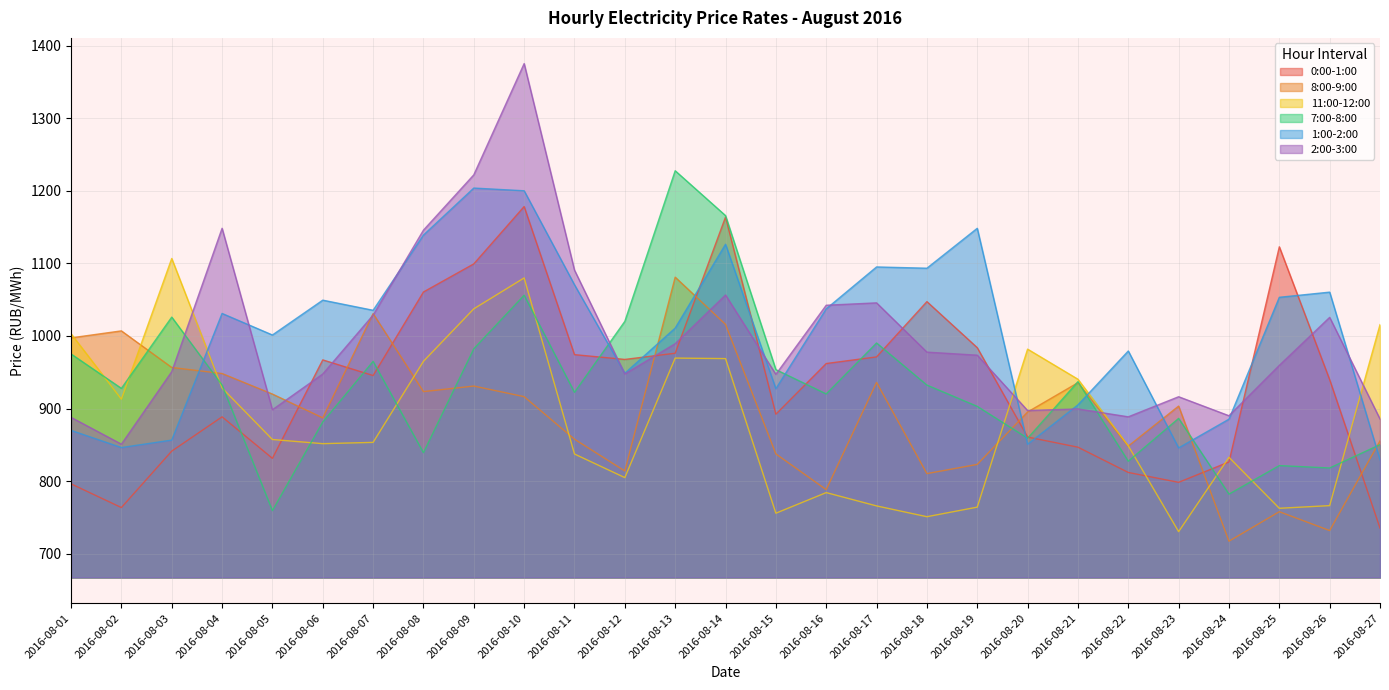

How many series are shown in this chart?

6